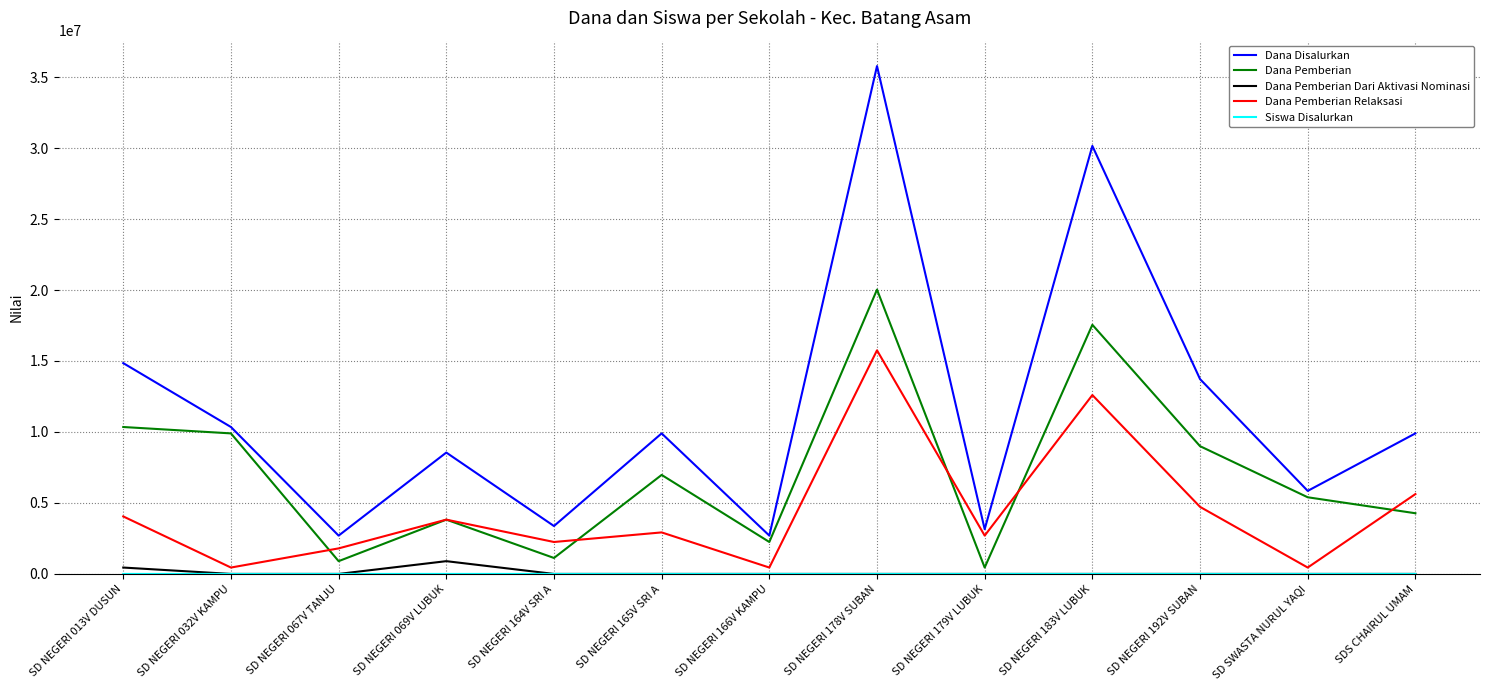

At which category is the sum across all series the highest?

SD NEGERI 178V SUBAN